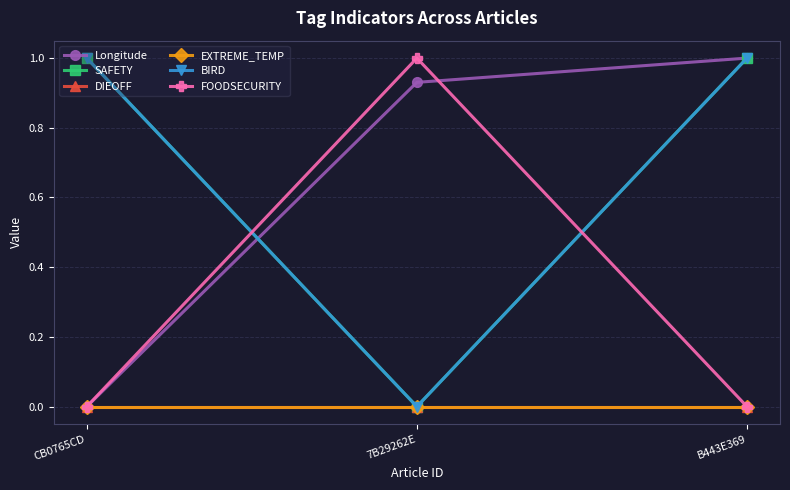

How many lines are shown in the chart?

6